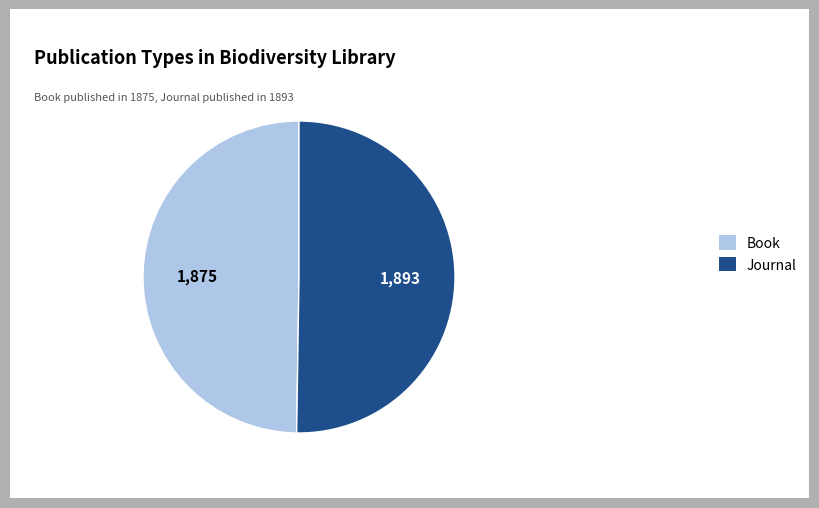

Is the sum of Book and Journal greater than half?

Yes